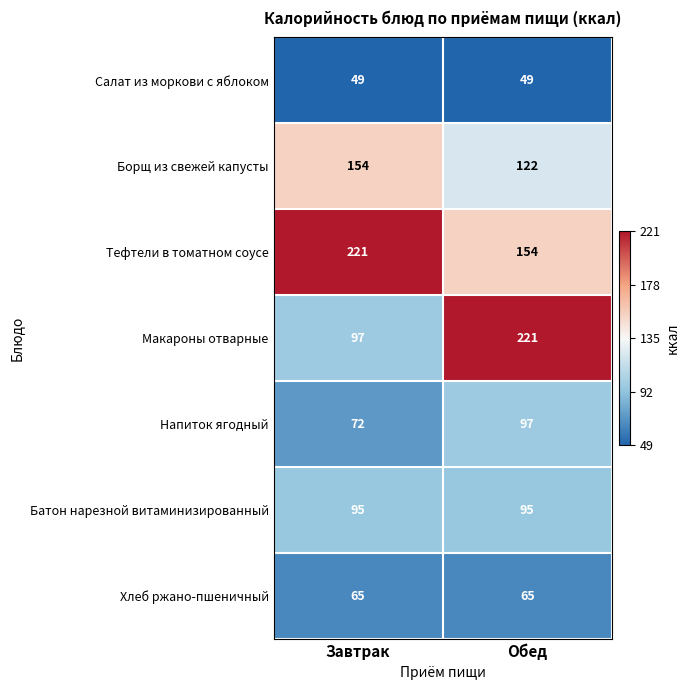

At which label is Макароны отварные closest to 159?

Завтрак